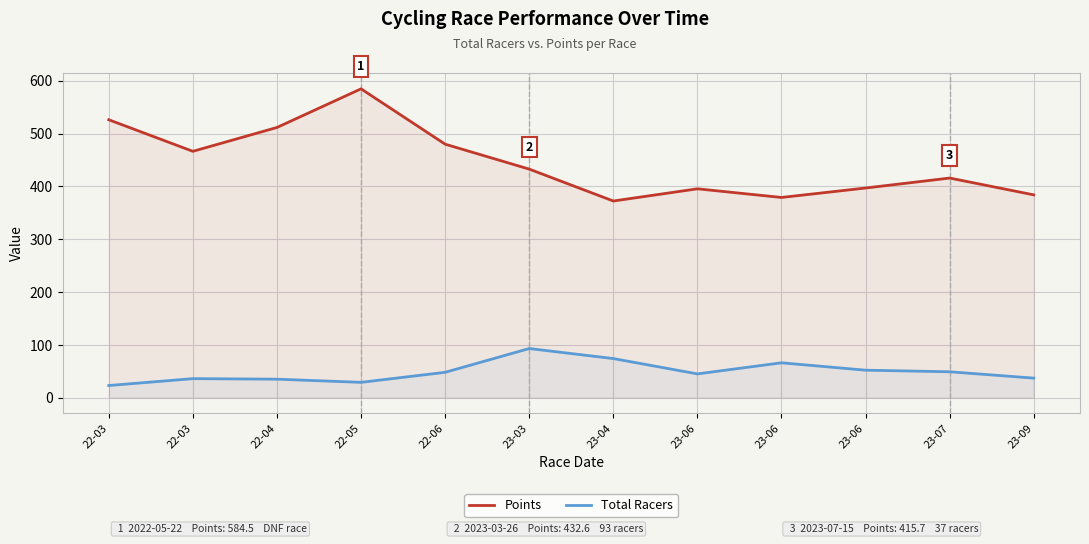

At which category does Points reach its first local valley?

22-03